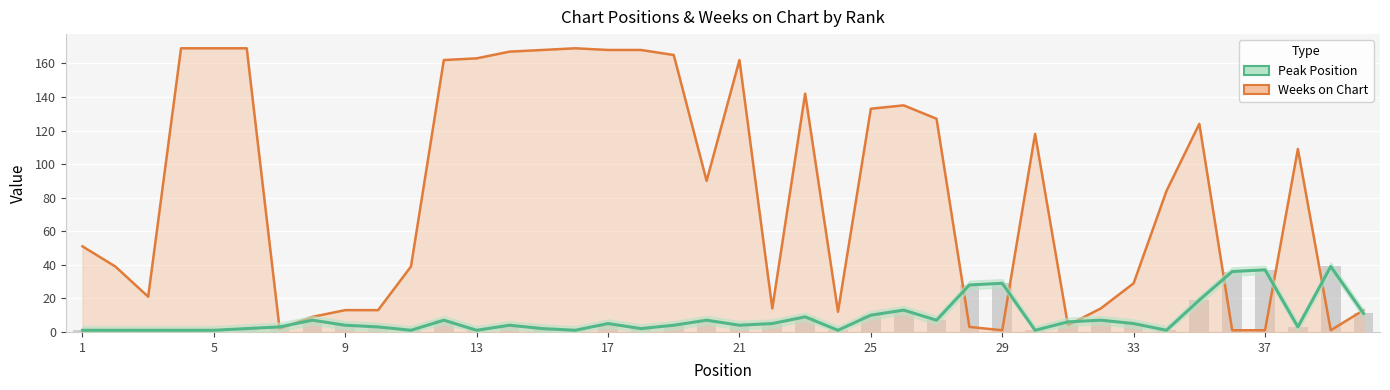

Reading left to right, extract all data points from this chart.

Peak Position: 1	1	1	1	1	2	3	7	4	3	1	7	1	4	2	1	5	2	4	7	4	5	9	1	10	13	7	28	29	1	6	7	5	1	19	36	37	3	39	11
Weeks on Chart: 51	39	21	169	169	169	2	9	13	13	39	162	163	167	168	169	168	168	165	90	162	14	142	12	133	135	127	3	1	118	4	14	29	84	124	1	1	109	1	13